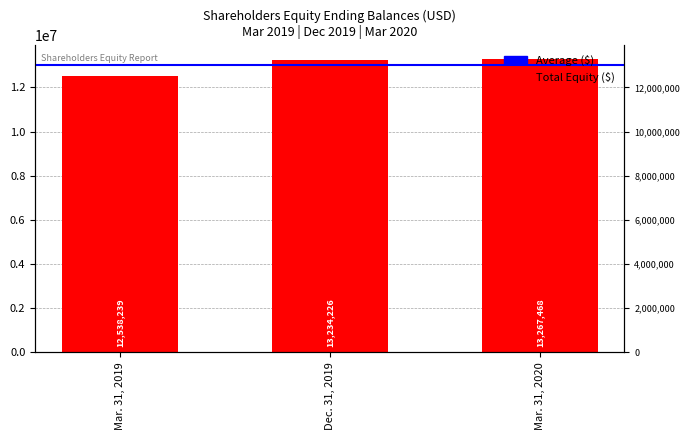

What is the change in value from Mar. 31, 2019 to Dec. 31, 2019?

+695987